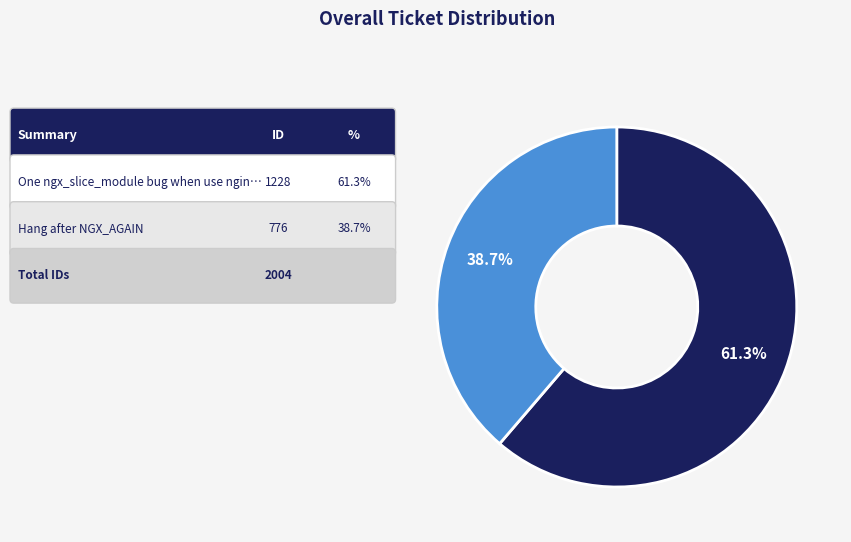

Is there any slice that represents more than half of the pie?

Yes